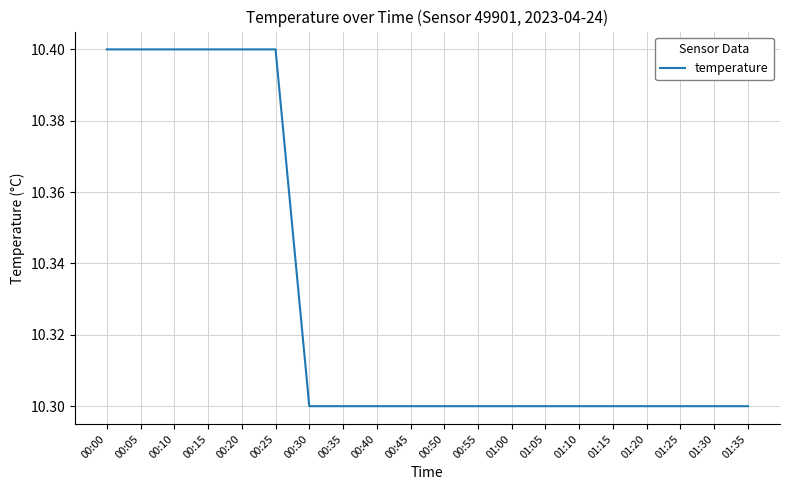

What is the ratio of the value at 01:20 to the value at 01:15?

1.0